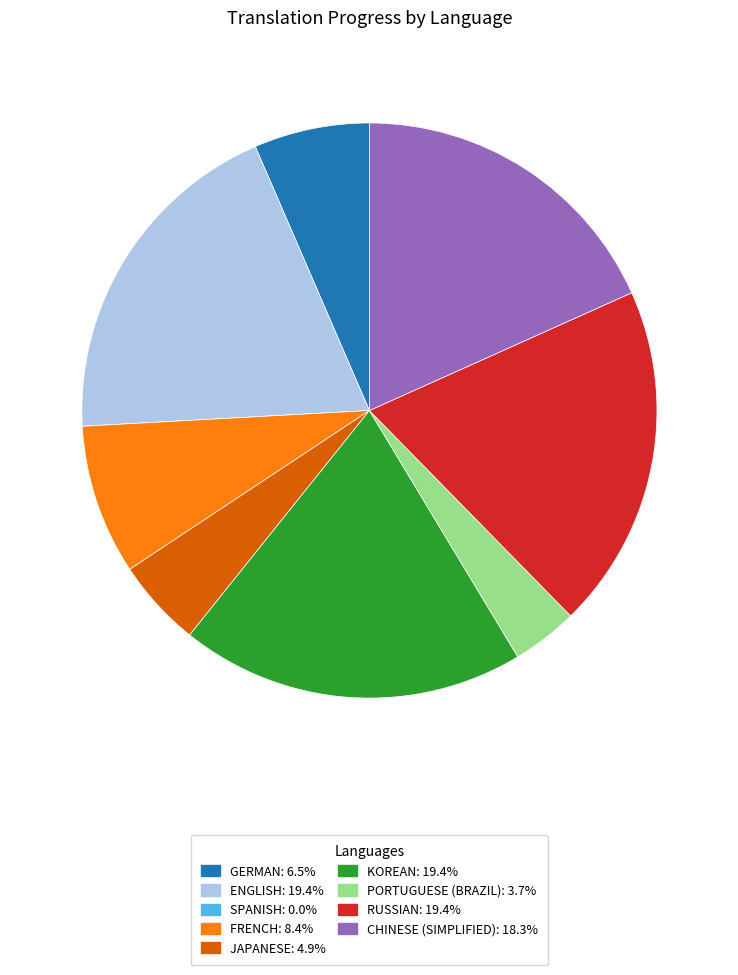

Is there a majority slice in this chart?

No